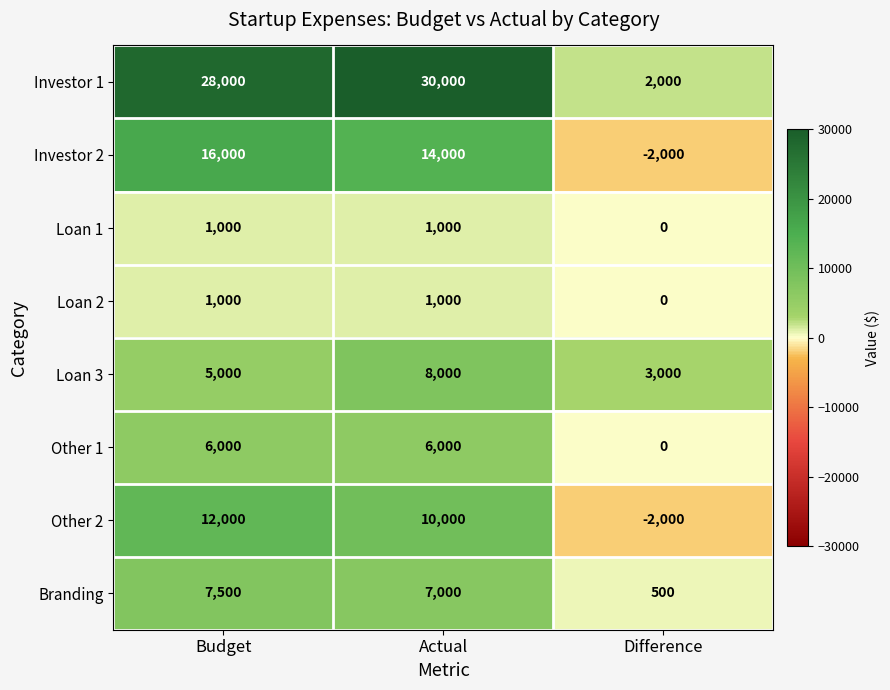

At how many categories does at least one series exceed 11942?

2